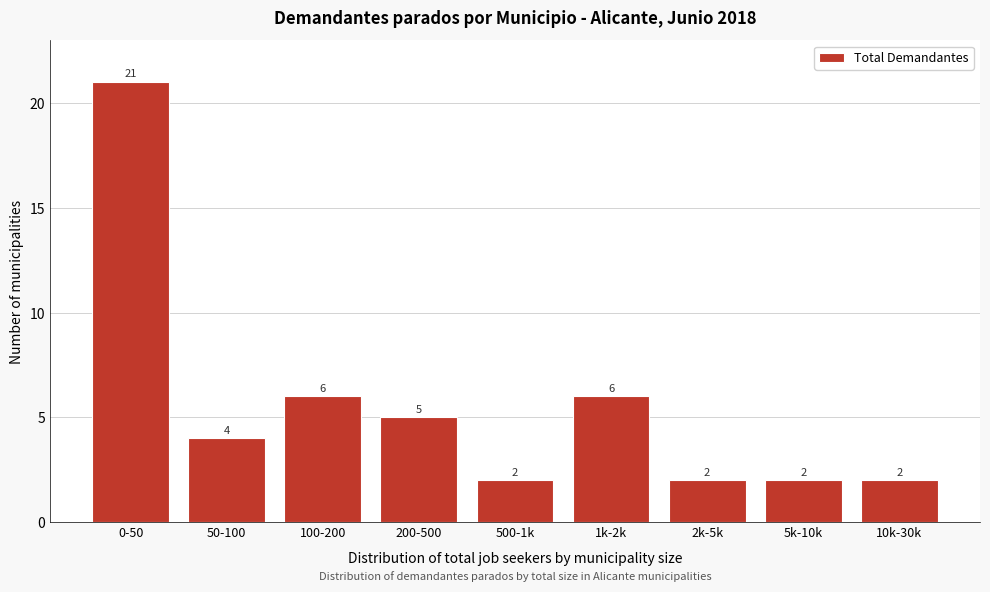

Reading right to left, what are all the values shown in this chart?

10k-30k=2	5k-10k=2	2k-5k=2	1k-2k=6	500-1k=2	200-500=5	100-200=6	50-100=4	0-50=21